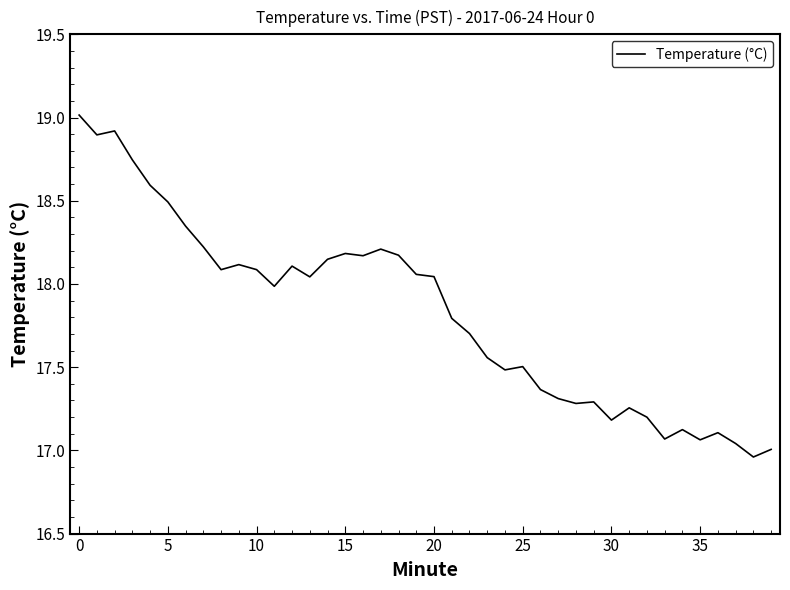

What is the maximum value shown in the chart?

19.0